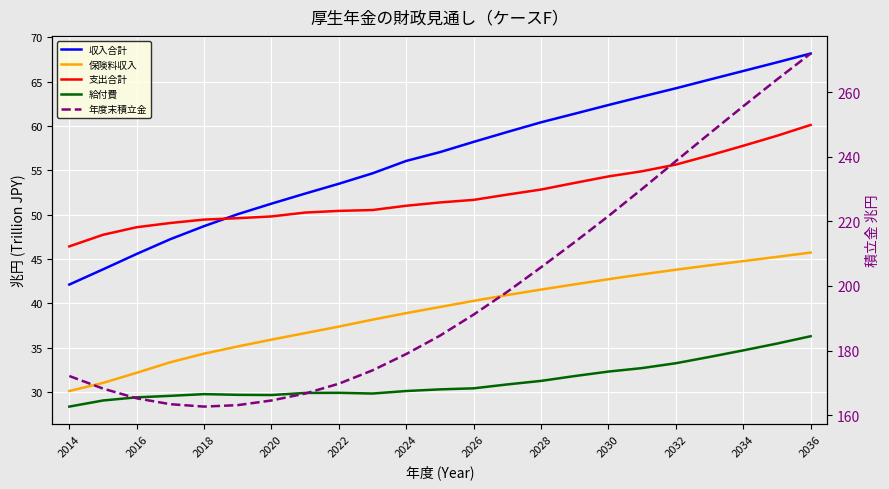

How many data points in 給付費 are above 30?

13